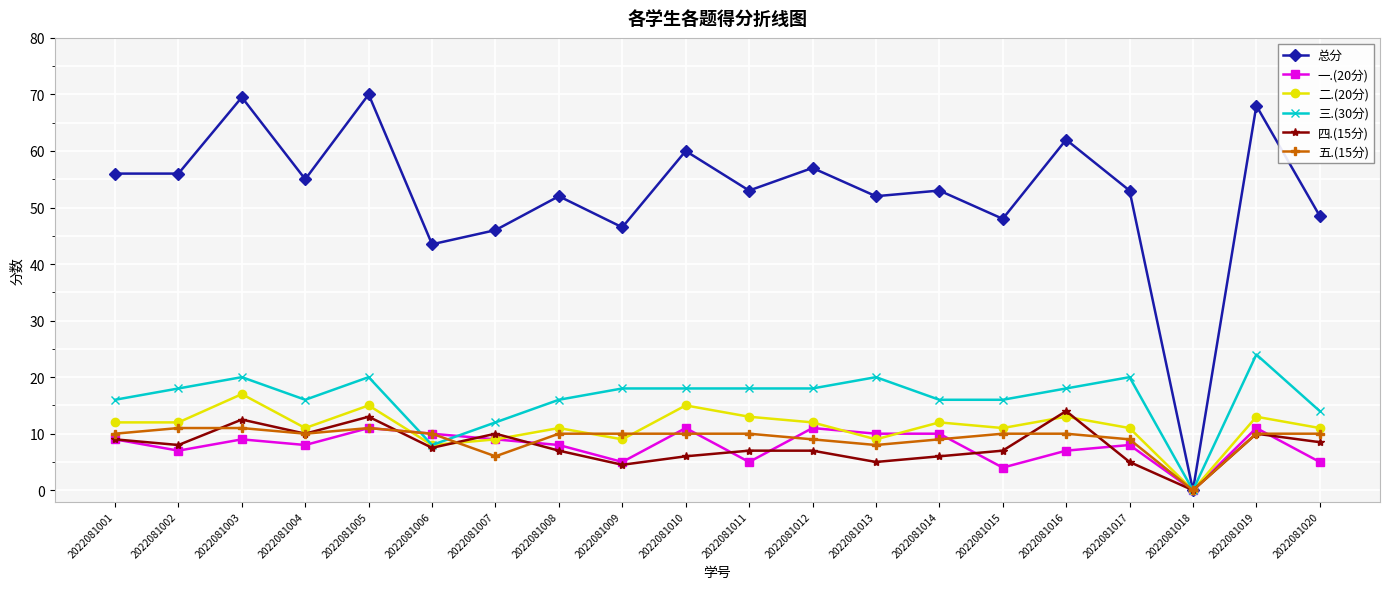

Is it true that 五.(15分) equals 16.1 at 2022081009?

False